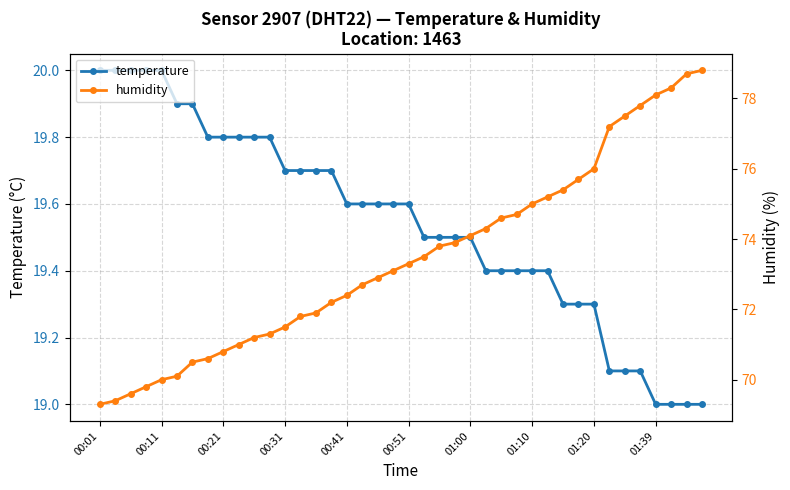

Is it true that temperature equals 19.3 at 01:20?

True